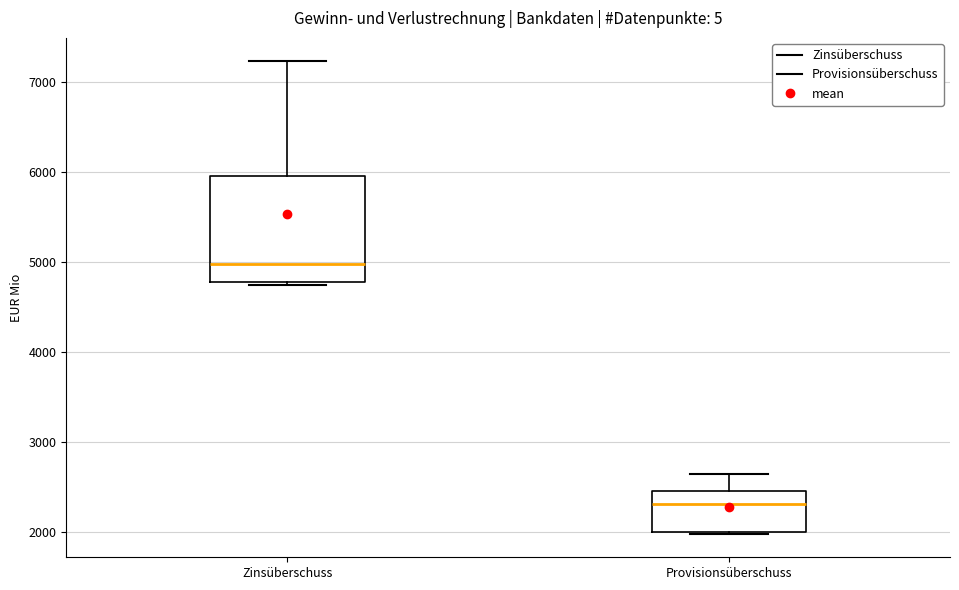

Where does the upper whisker of the box for Provisionsüberschuss end on the y-axis? The values are not printed on the chart, so give them approximately, as read against the axis.

2600